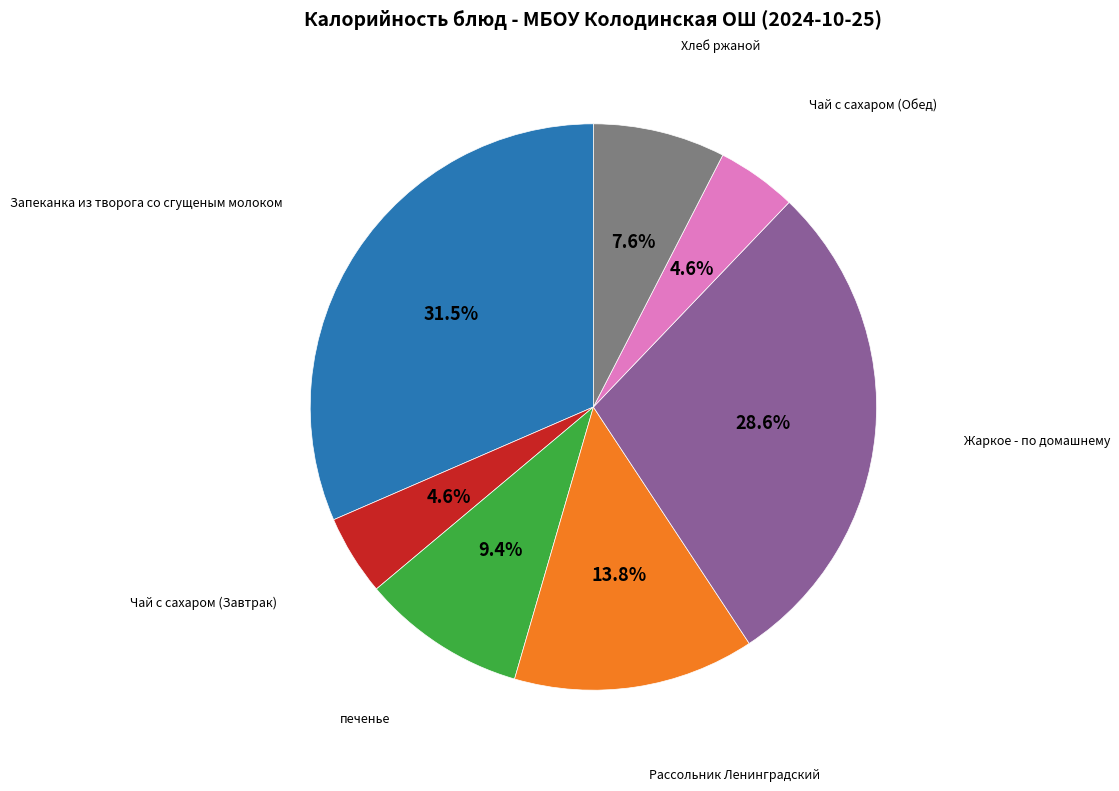

Is there a majority slice in this chart?

No